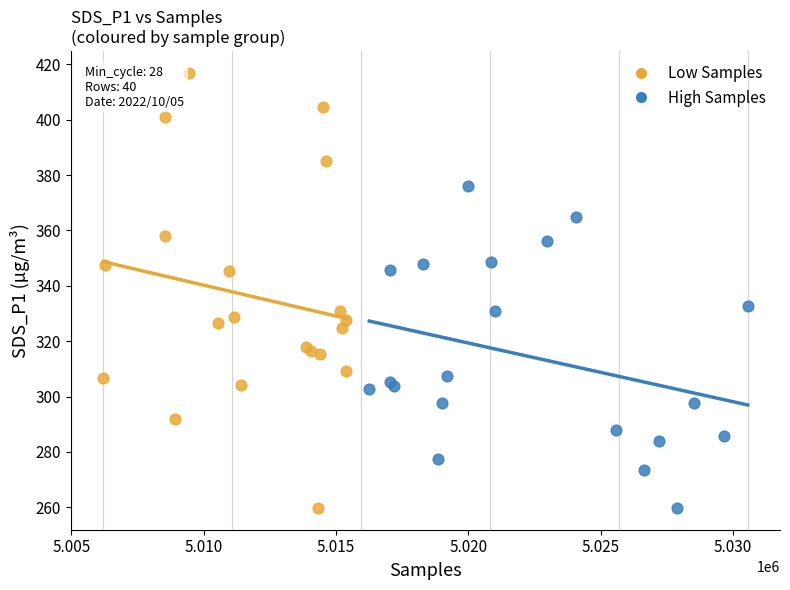

Which series has the largest Y range (max minus min)?

Low Samples